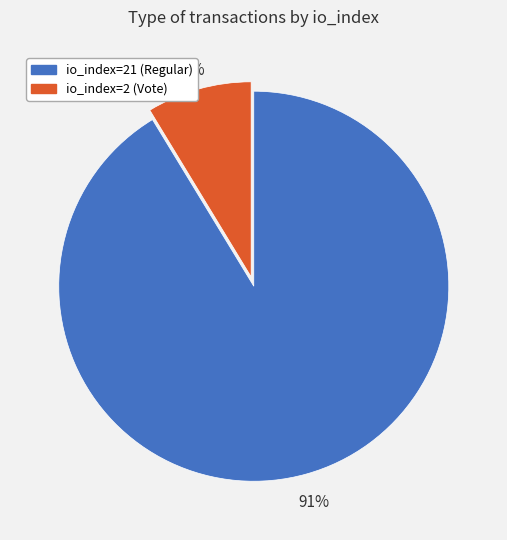

Which has a higher value, io_index=2 (Vote) or io_index=21 (Regular)?

io_index=21 (Regular)